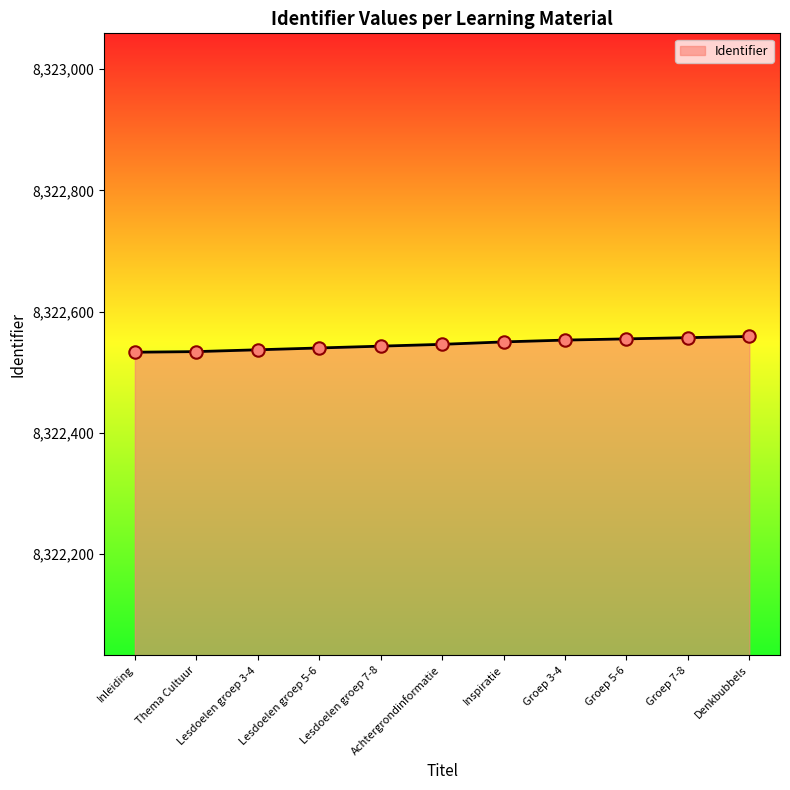

What is the change in value from Achtergrondinformatie to Groep 3-4?

+7